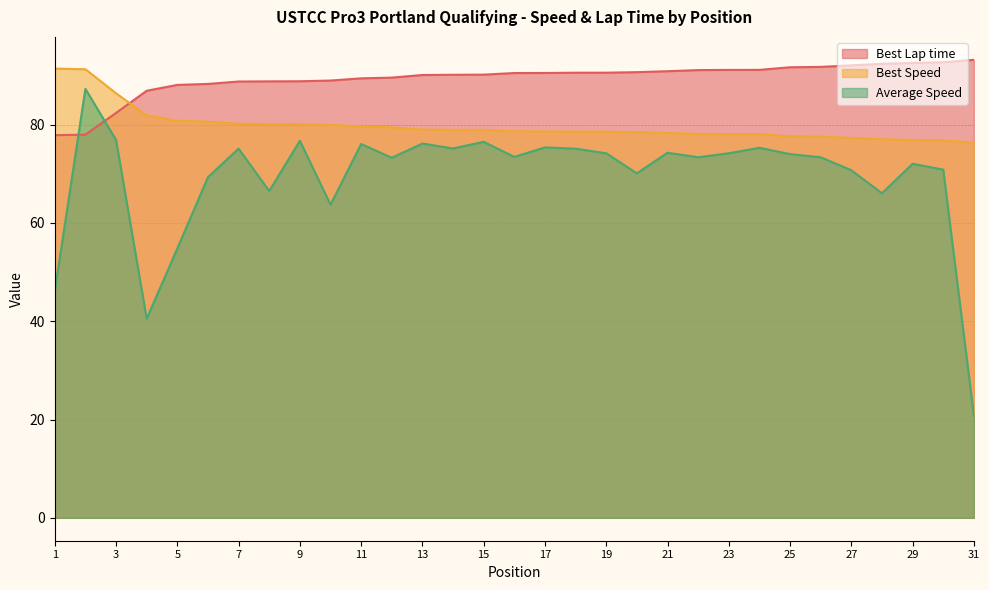

What is the value of the Best Lap time point at the 19th from the left?

90.6